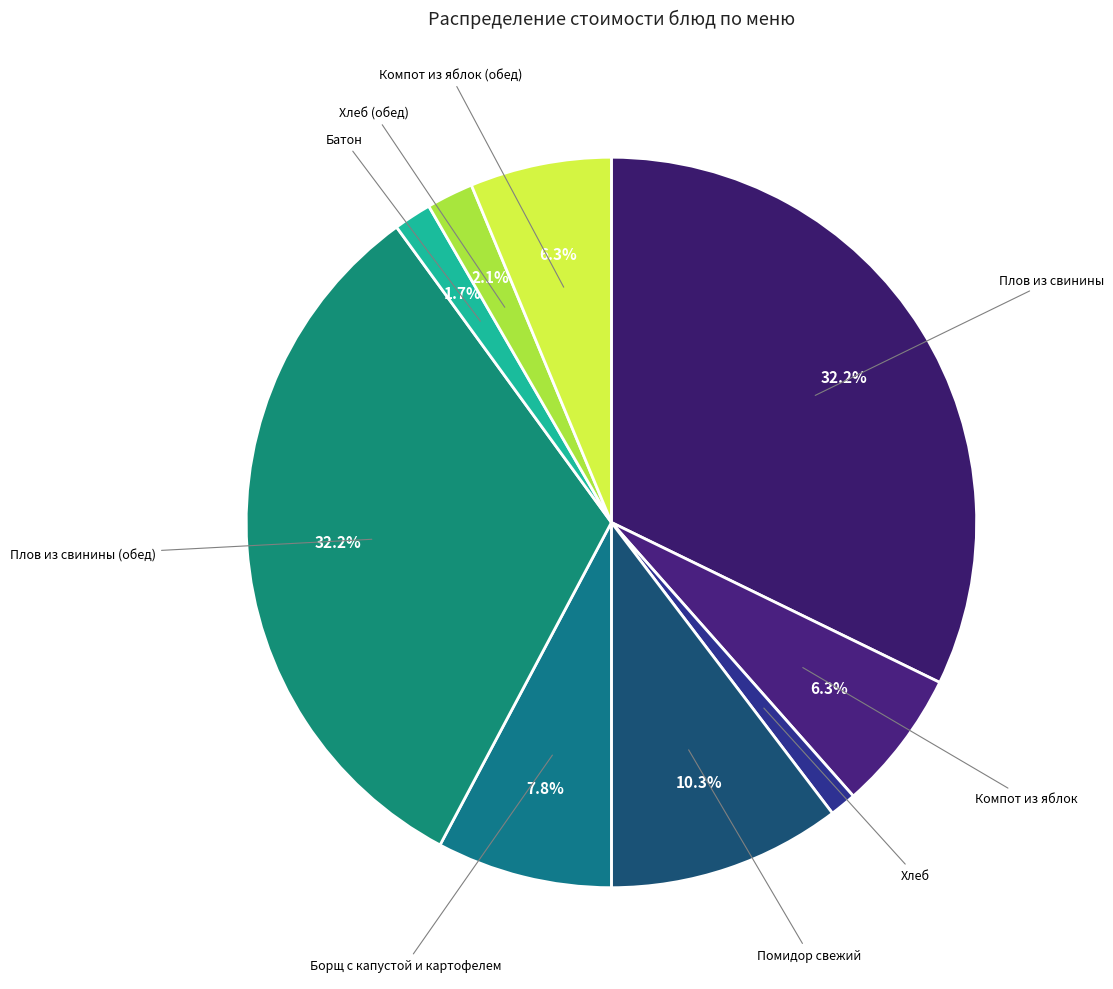

Is it true that Помидор свежий is 16% of the pie?

False